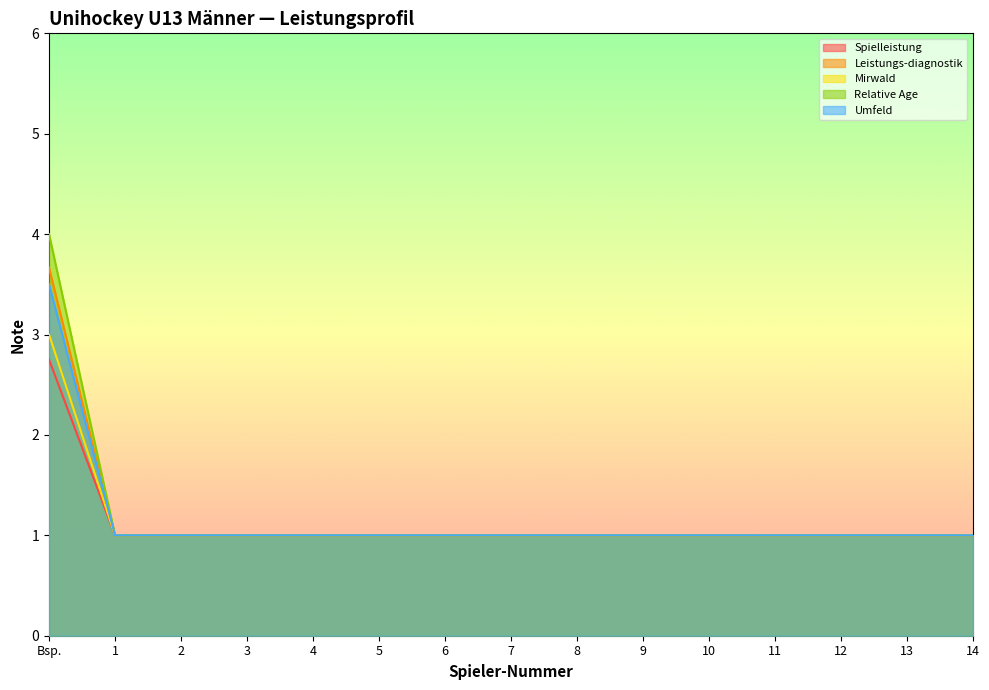

Reading right to left, list all the values displayed in this chart.

Spielleistung: 14=1.0	13=1.0	12=1.0	11=1.0	10=1.0	9=1.0	8=1.0	7=1.0	6=1.0	5=1.0	4=1.0	3=1.0	2=1.0	1=1.0	Bsp.=2.8
Leistungs-diagnostik: 14=1.0	13=1.0	12=1.0	11=1.0	10=1.0	9=1.0	8=1.0	7=1.0	6=1.0	5=1.0	4=1.0	3=1.0	2=1.0	1=1.0	Bsp.=3.7
Mirwald: 14=1.0	13=1.0	12=1.0	11=1.0	10=1.0	9=1.0	8=1.0	7=1.0	6=1.0	5=1.0	4=1.0	3=1.0	2=1.0	1=1.0	Bsp.=3.0
Relative Age: 14=1.0	13=1.0	12=1.0	11=1.0	10=1.0	9=1.0	8=1.0	7=1.0	6=1.0	5=1.0	4=1.0	3=1.0	2=1.0	1=1.0	Bsp.=4.0
Umfeld: 14=1.0	13=1.0	12=1.0	11=1.0	10=1.0	9=1.0	8=1.0	7=1.0	6=1.0	5=1.0	4=1.0	3=1.0	2=1.0	1=1.0	Bsp.=3.5